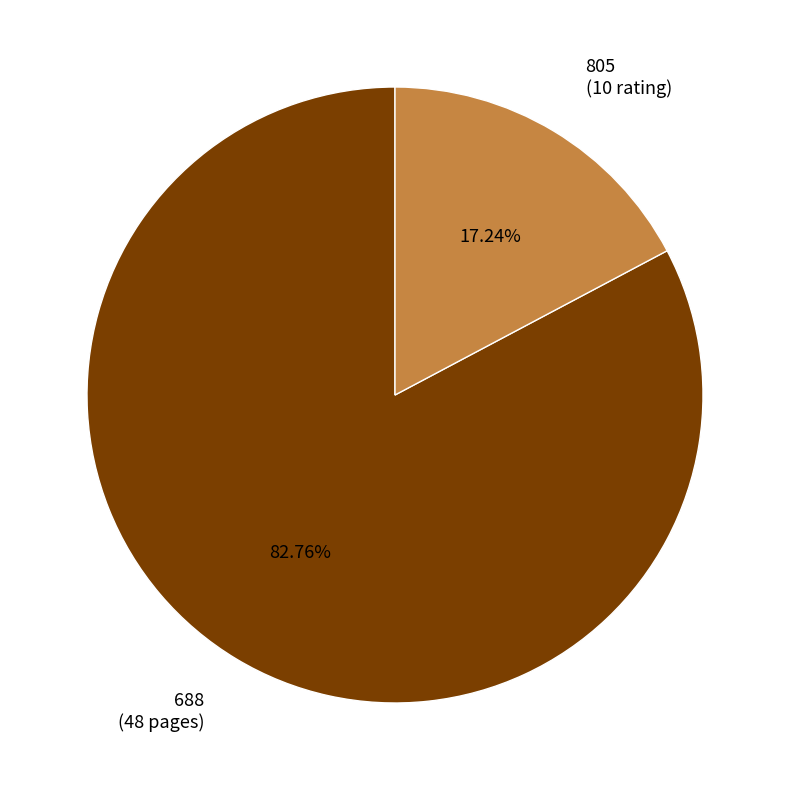

True or false: 805 (10 rating) accounts for 17% of the total.

True